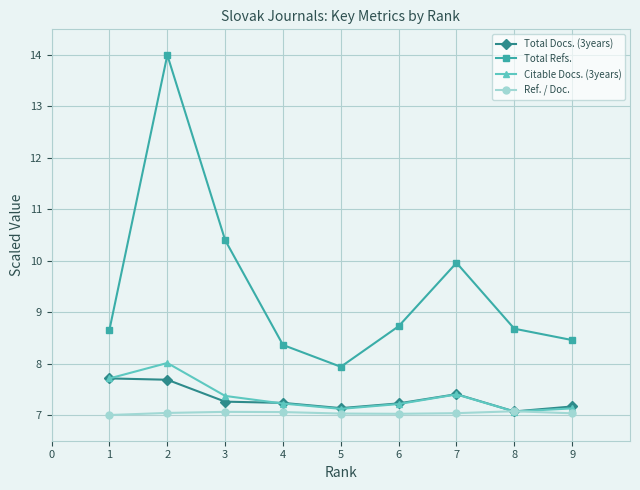

What is the difference between the highest and lowest values at 2?

7.0